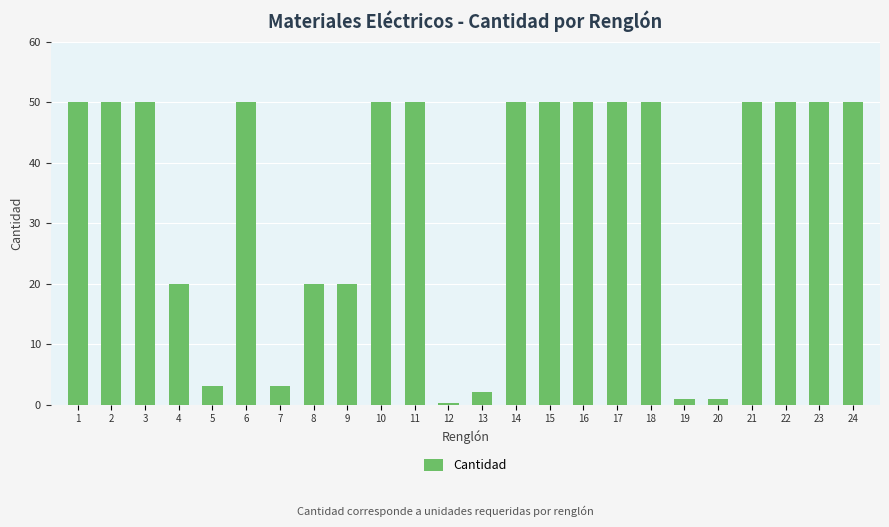

What is the ratio of the value at 14 to the value at 9?

2.5